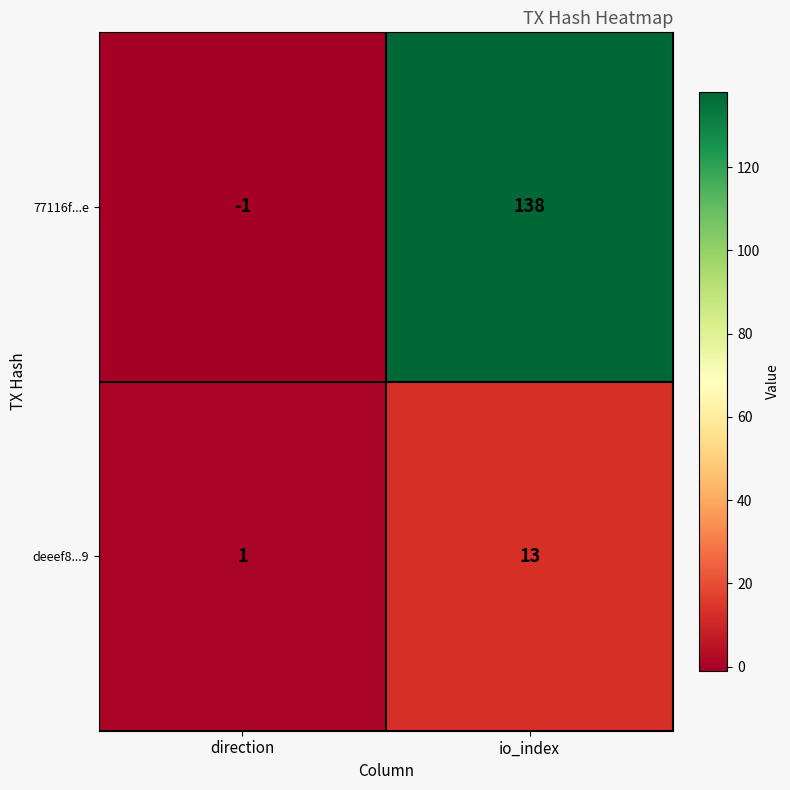

List the series in order of their overall mean, highest first.

77116f...e, deeef8...9